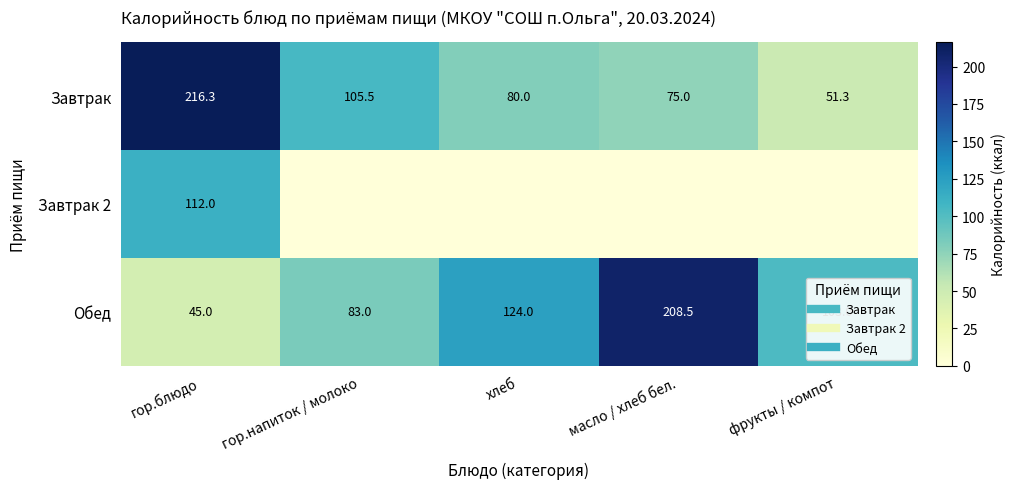

True or false: Завтрак has a value of 75.0 at масло / хлеб бел..

True